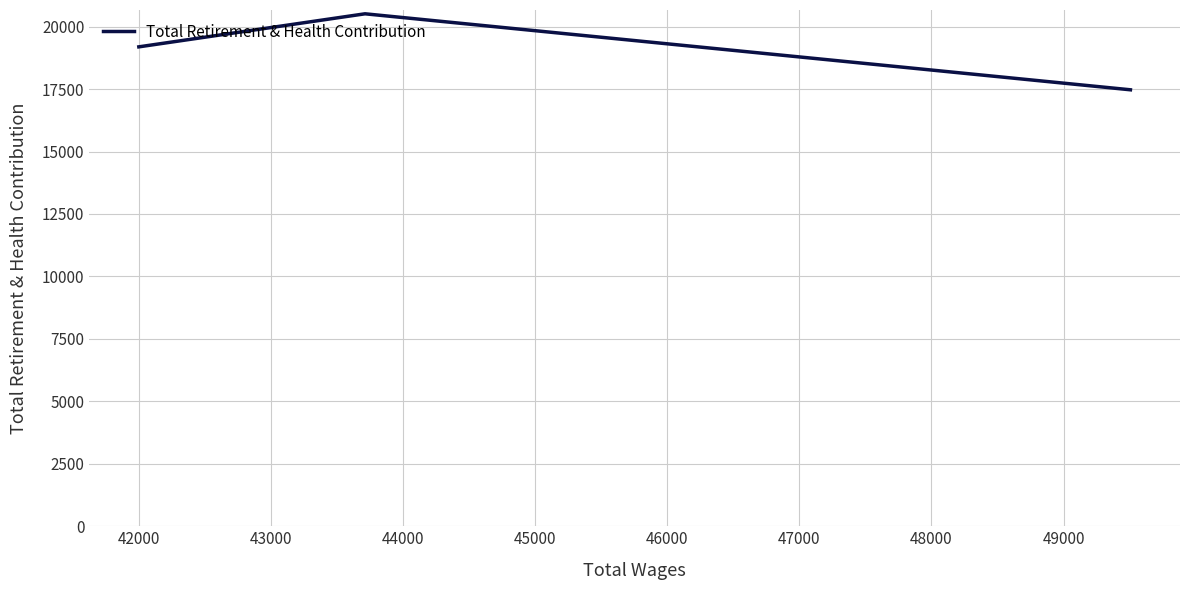

Is this an area chart (filled region under the line)?

No